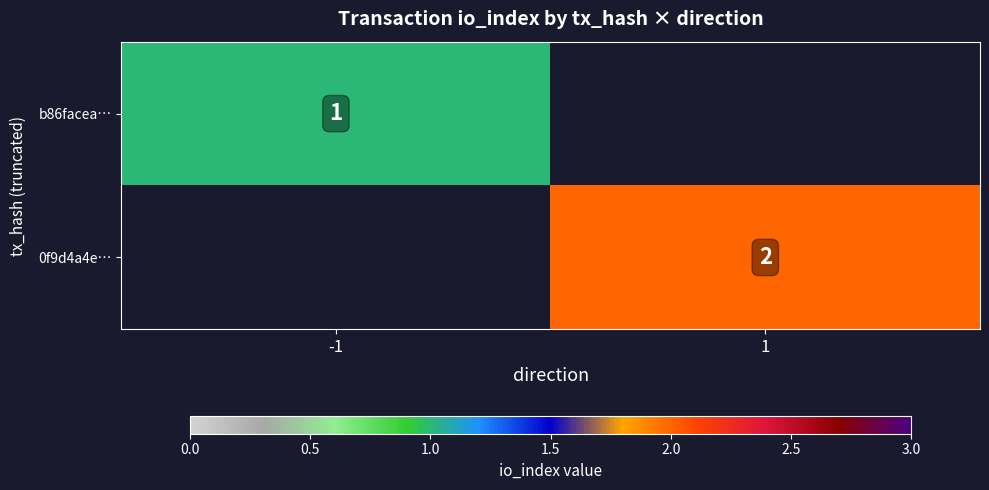

The value of 0f9d4a4e… at 1 is 1. True or false?

False